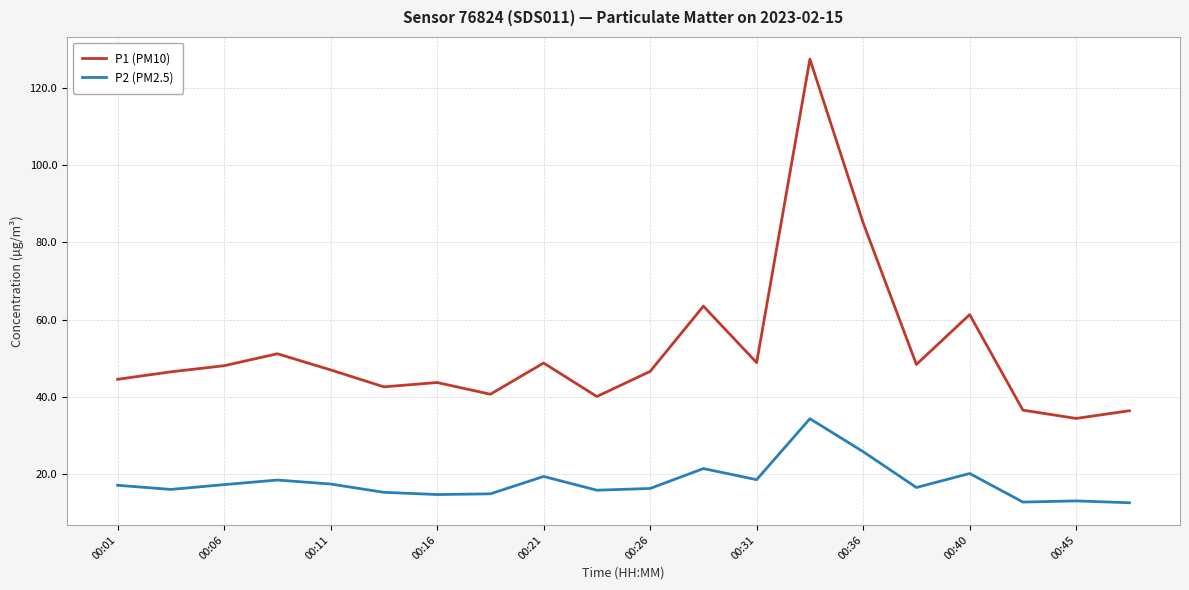

True or false: P1 (PM10) and P2 (PM2.5) intersect in this chart.

False